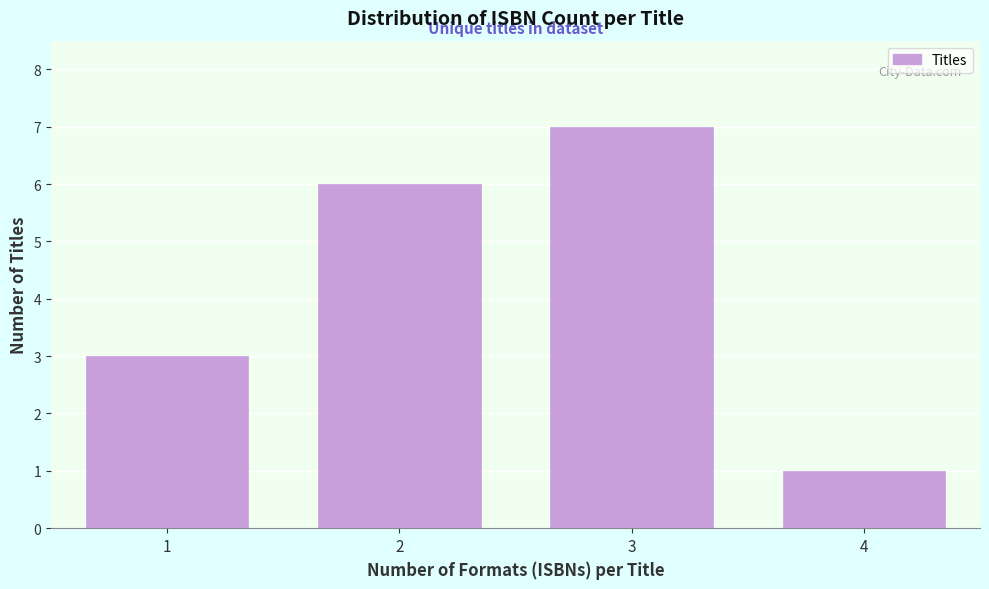

Reading right to left, list all the values displayed in this chart.

1	7	6	3